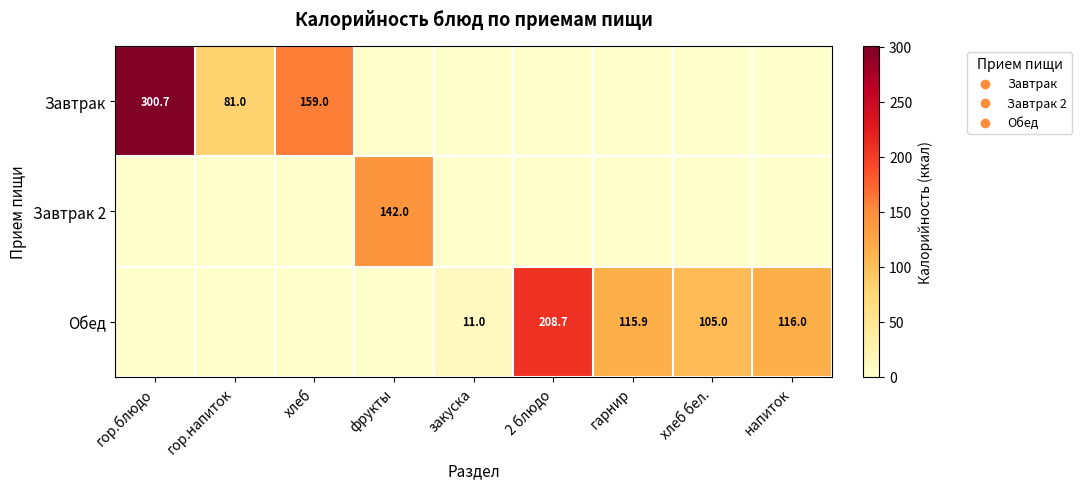

The Обед series shows 11.0 at закуска. True or false?

True